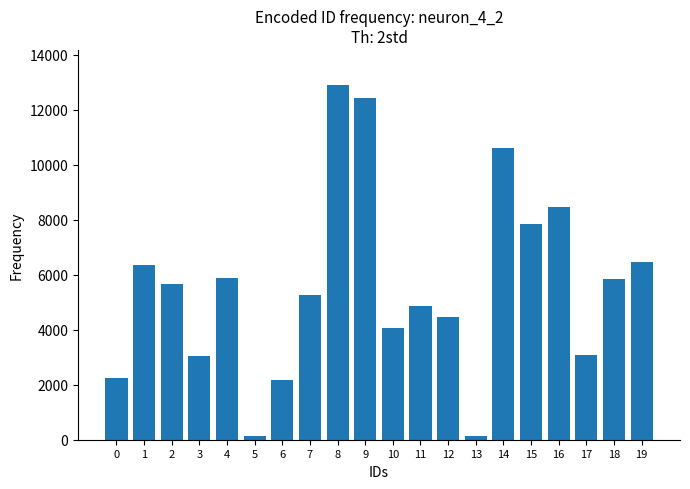

Is it true that the value at 1 is 1698.5?

False